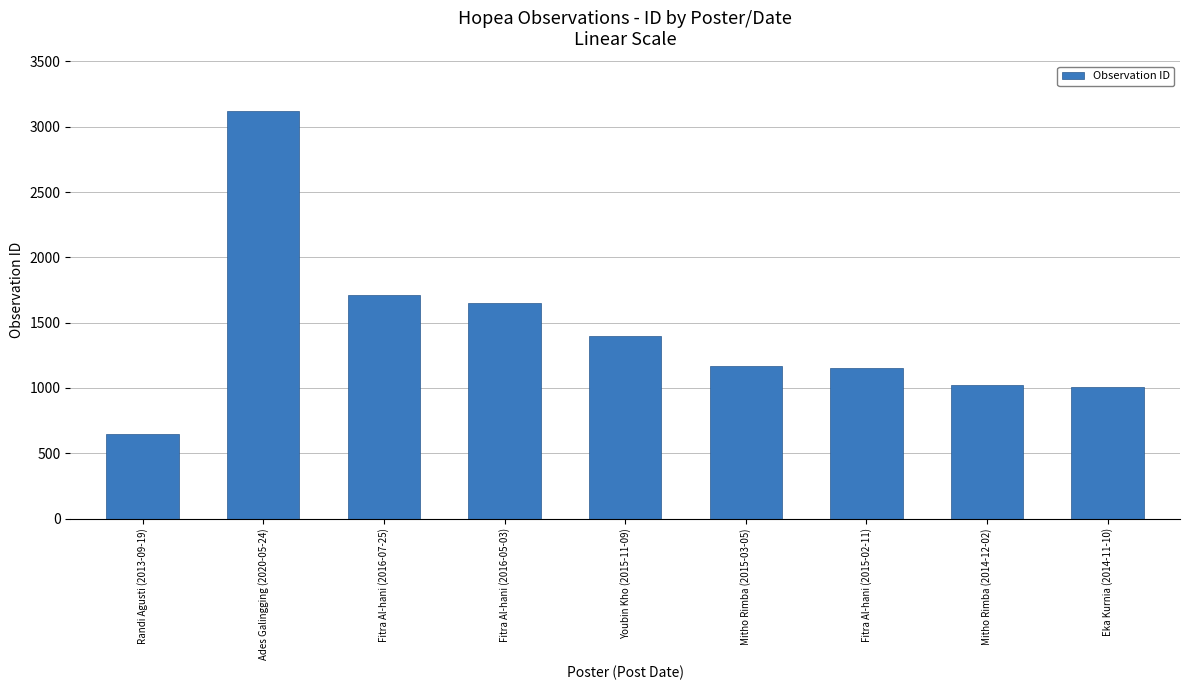

Read the value at Mitho Rimba (2015-03-05), to the nearest 50.

1150